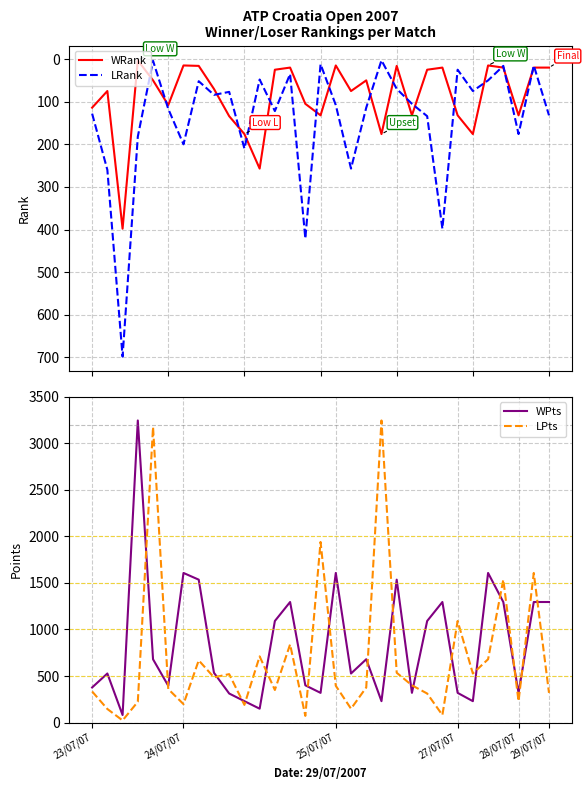

At which label is LPts closest to 1634?

29